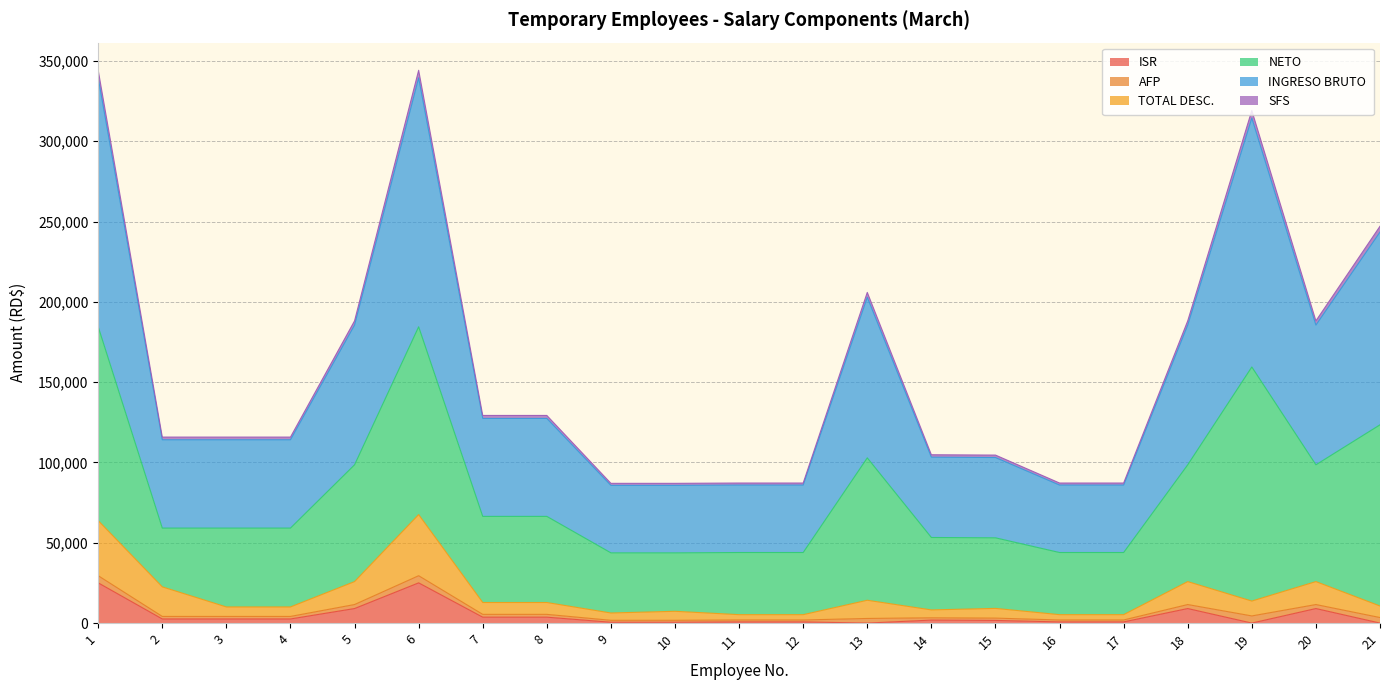

The ISR series shows 4553.1 at 3. True or false?

False